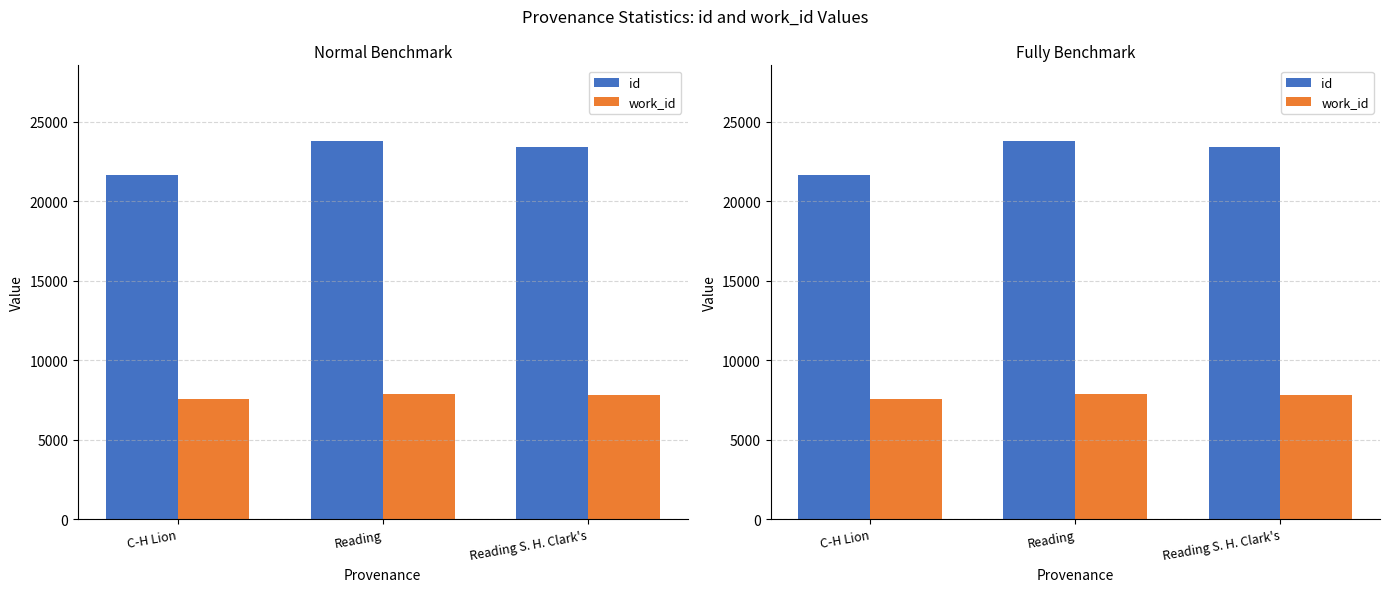

What is the lowest value of the id series?

21657